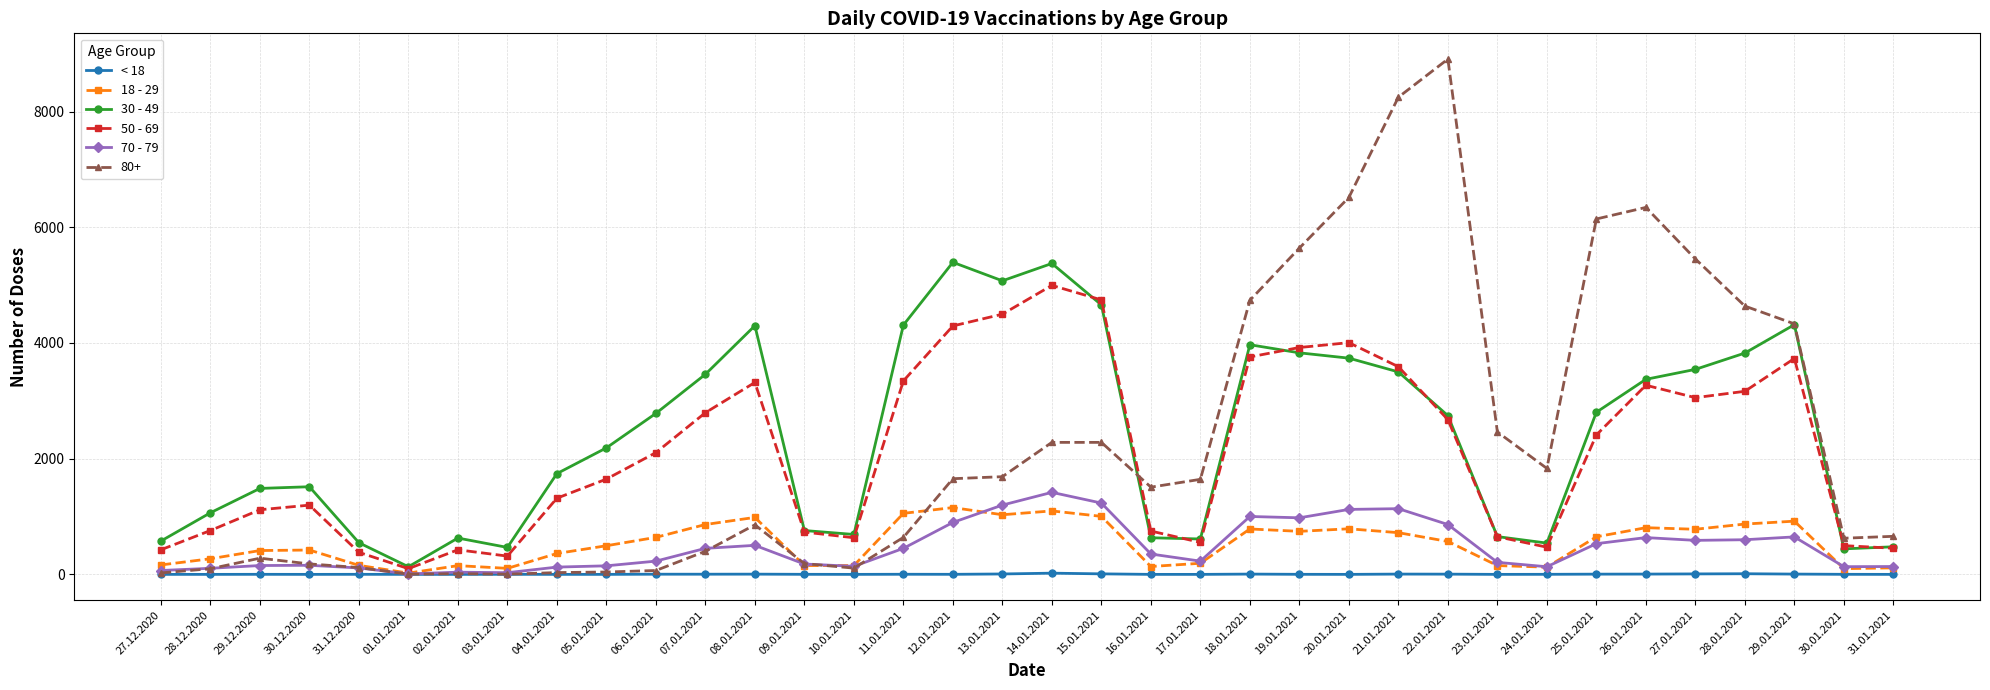

How many lines are shown in the chart?

6